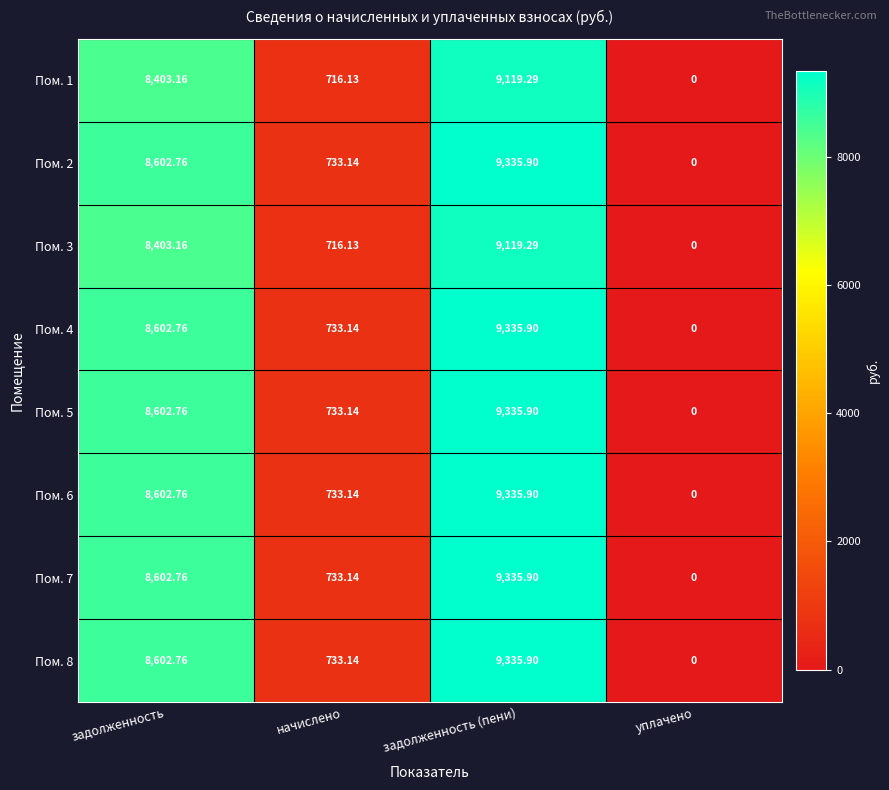

What is the approximate value of Пом. 4 at начислено?

733.1